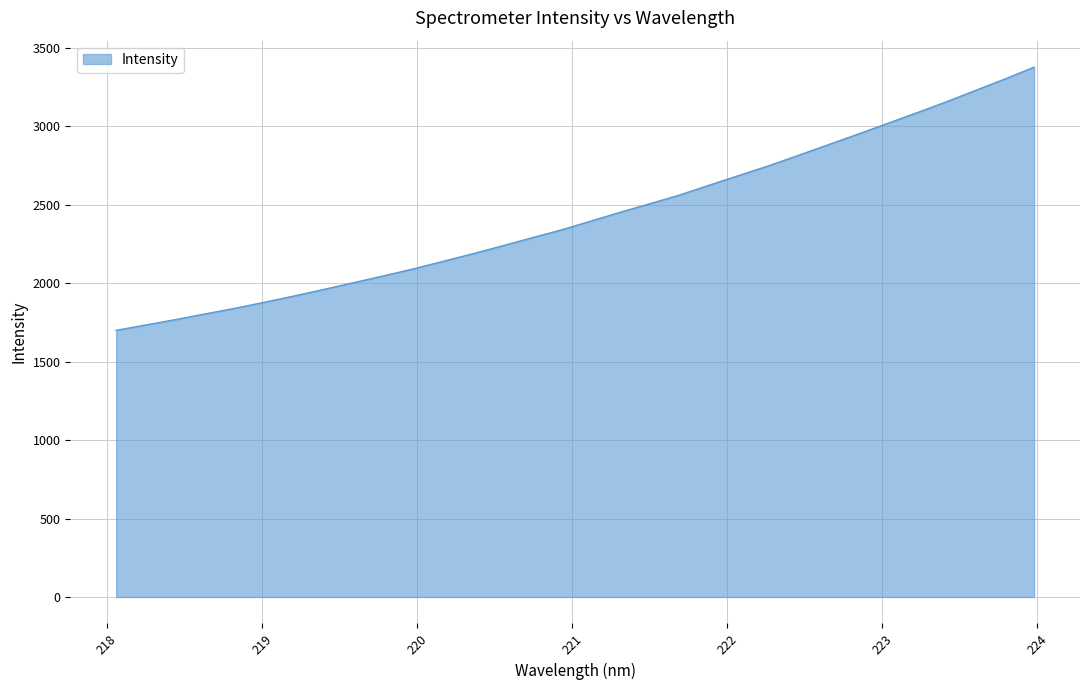

What is the difference between the maximum and minimum values?

1677.2